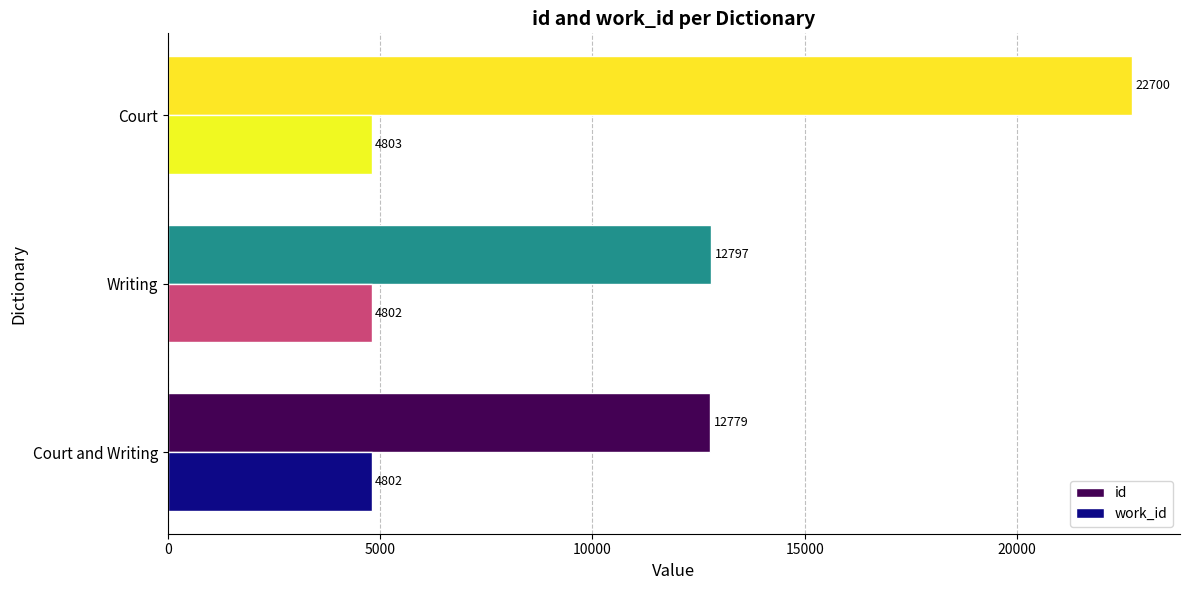

Is the value of id at Court and Writing greater than the value of work_id at Court and Writing?

Yes